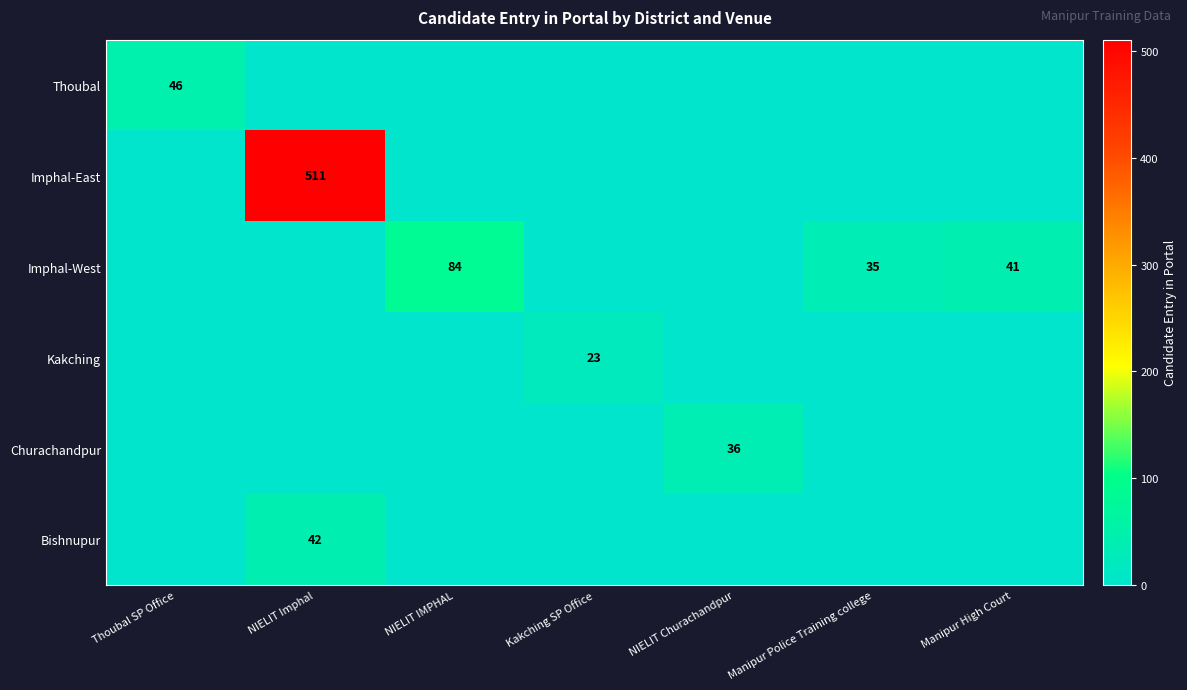

List the series in order of their peak value, highest first.

Imphal-East, Imphal-West, Thoubal, Bishnupur, Churachandpur, Kakching